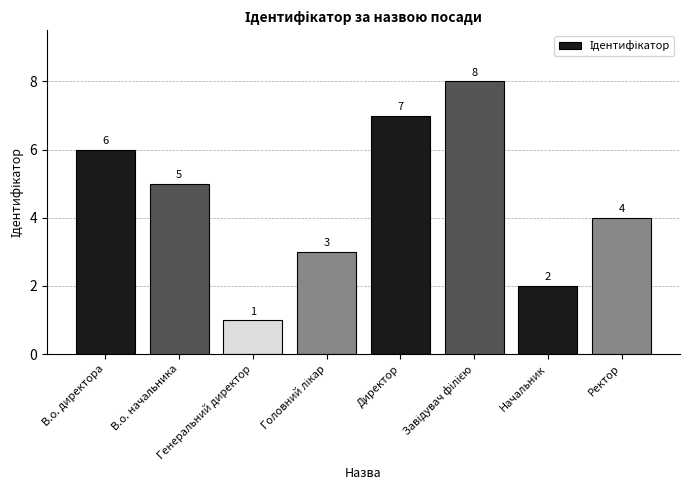

Is it true that the value at В.о. начальника is 5?

True